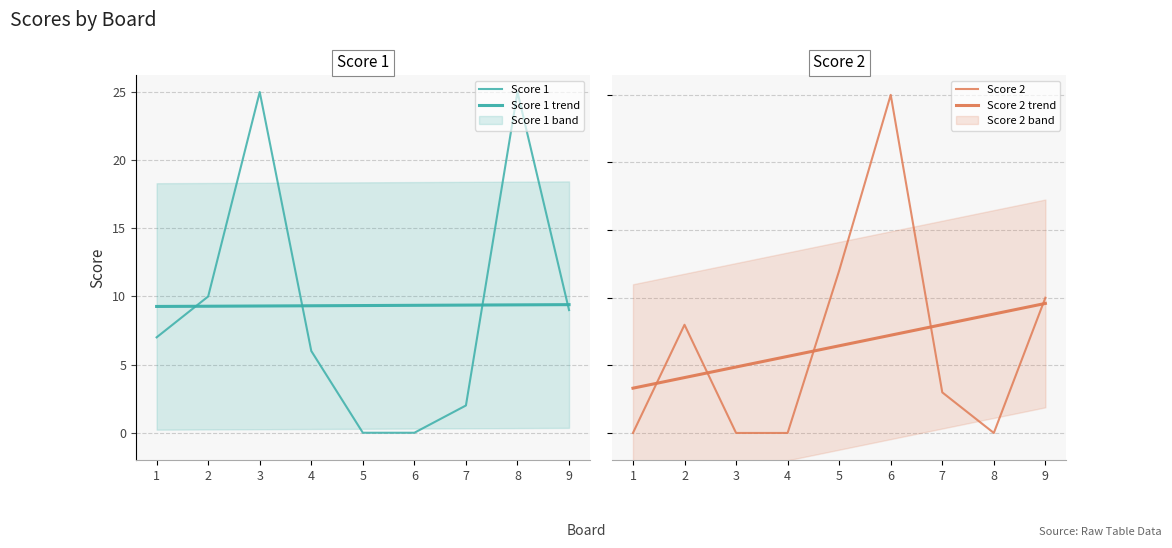

Which series has the largest range (max minus min)?

Score 1